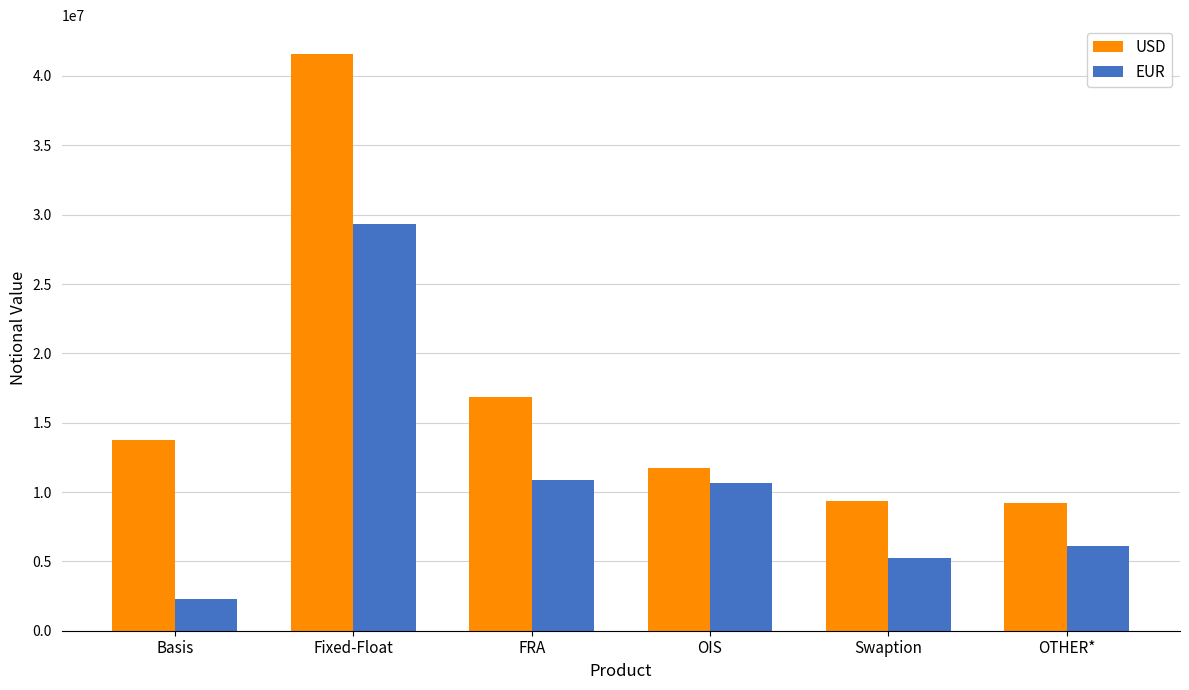

At which label is USD closest to 25399725?

FRA